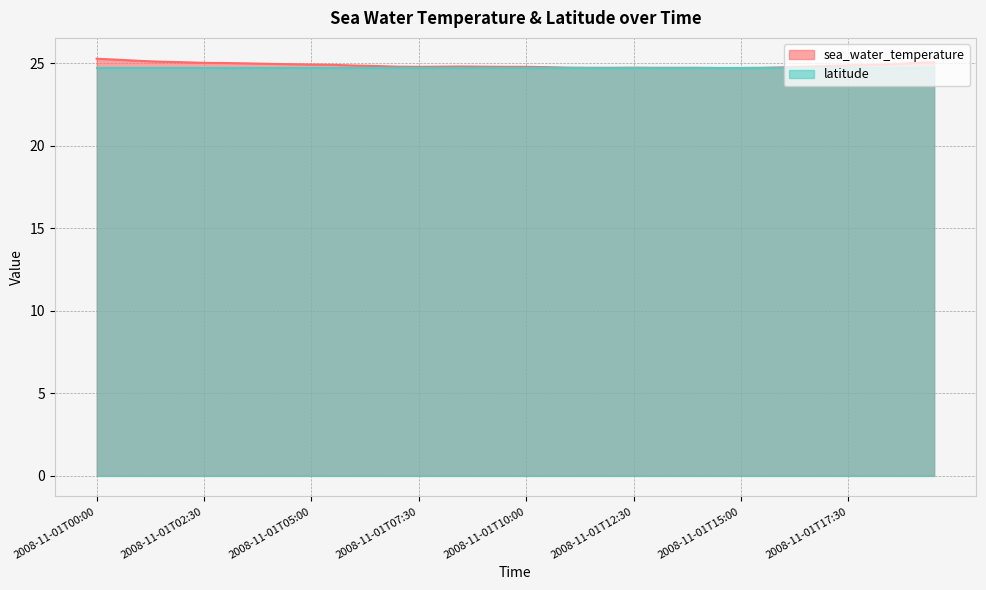

Is it true that the value at 2008-11-01T08:30 is 34.2?

False